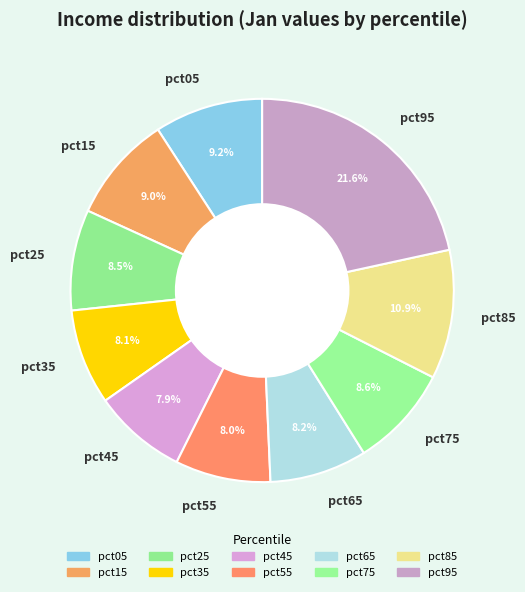

Which slice is the largest?

pct95